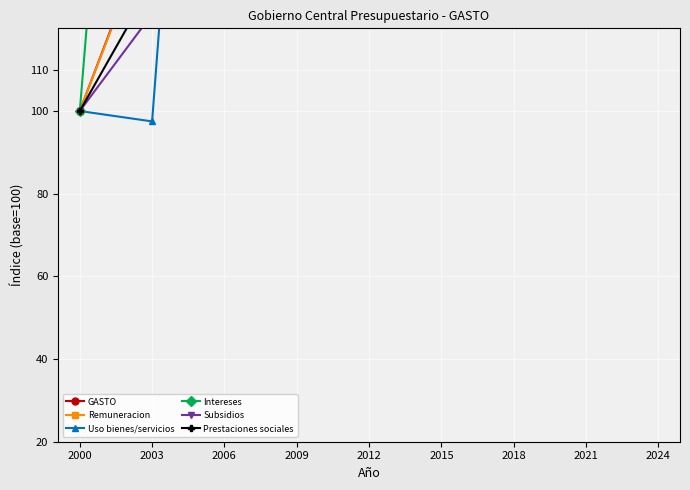

True or false: Intereses has more than 2 interior local peaks.

False